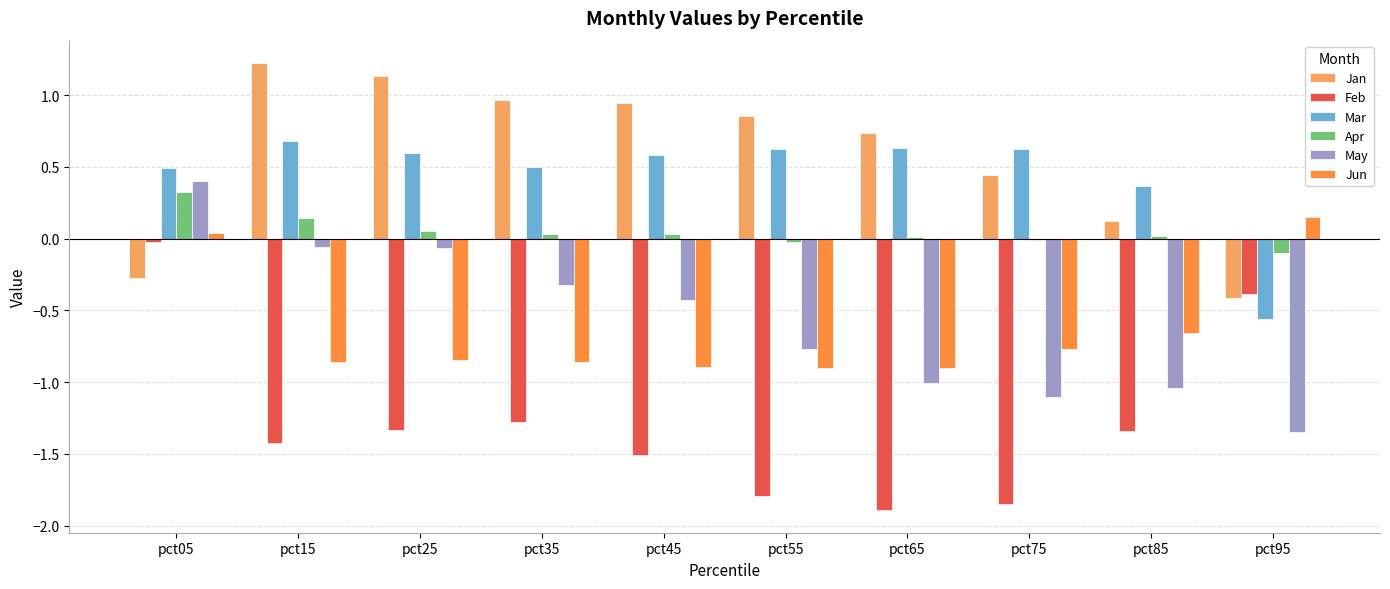

Is it true that Feb equals -1.9 at pct65?

True